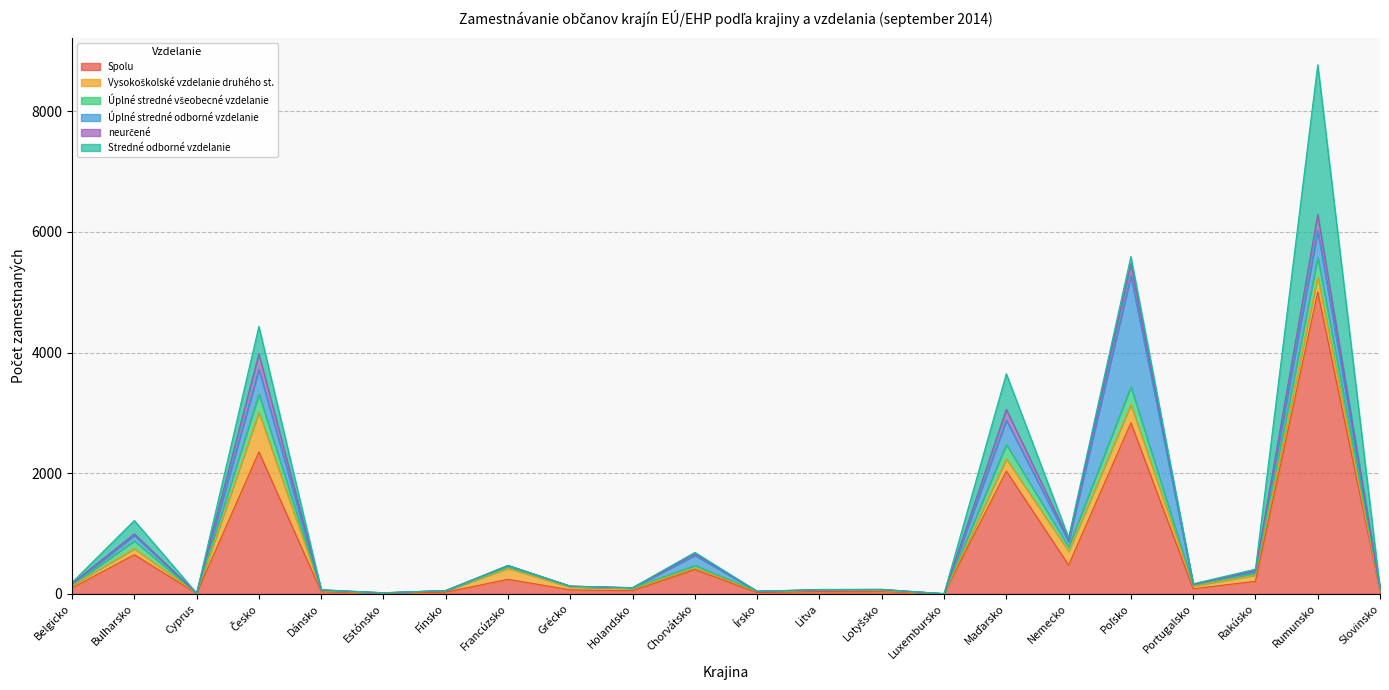

Reading right to left, extract all data points from this chart.

Spolu: 45	5004	208	84	2835	476	2035	1	39	37	21	402	51	65	241	27	9	35	2353	5	649	98
Vysokoškolské vzdelanie druhého st.: 23	251	102	46	302	228	202	1	14	19	18	27	38	46	182	21	5	14	655	3	99	41
Úplné stredné všeobecné vzdelanie: 7	325	29	16	299	75	240	0	10	3	2	44	6	10	21	3	2	5	306	0	130	9
Úplné stredné odborné vzdelanie: 6	443	29	9	1836	85	403	0	5	6	1	164	3	5	16	2	0	7	407	2	91	6
neurčené: 1	266	18	4	202	40	177	0	4	4	0	26	3	1	10	1	0	5	259	0	25	17
Stredné odborné vzdelanie: 6	2483	22	7	118	27	591	0	3	3	0	24	1	1	2	0	2	2	453	0	221	16